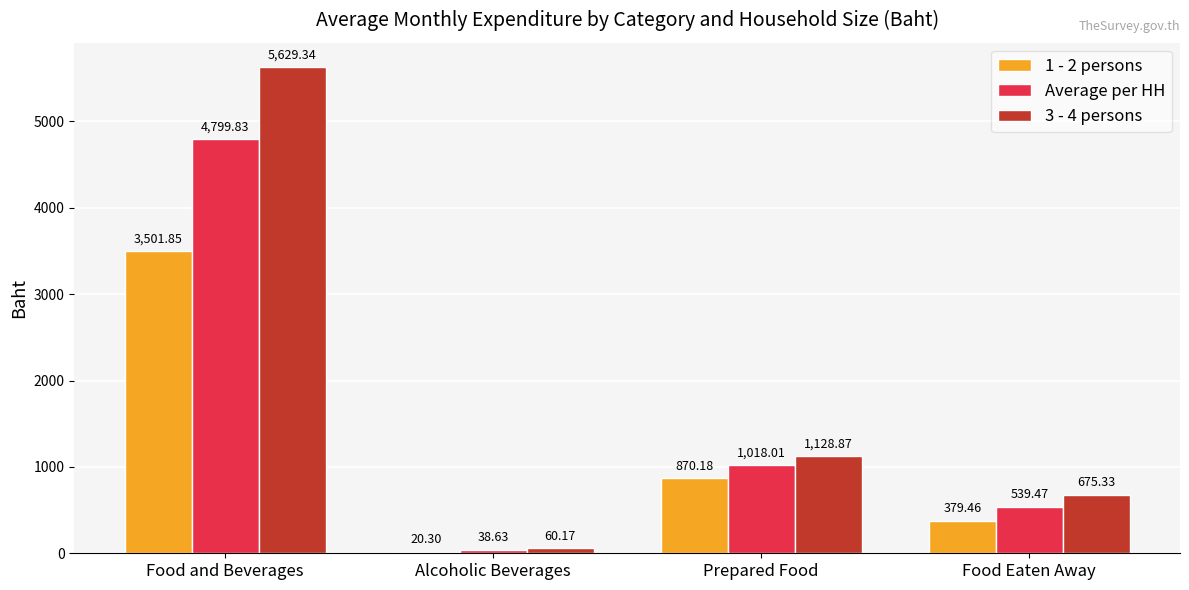

Does the chart contain stacked bars?

No